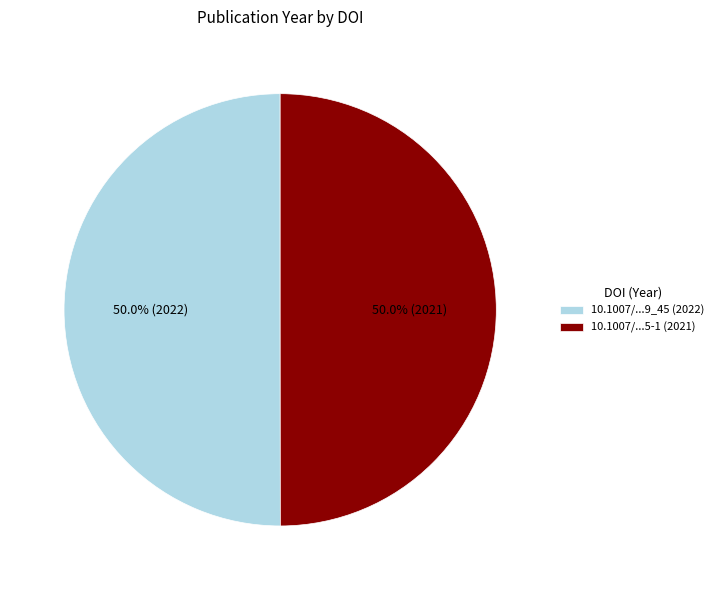

Is the sum of 10.1007/...9_45 (2022) and 10.1007/...5-1 (2021) greater than half?

Yes